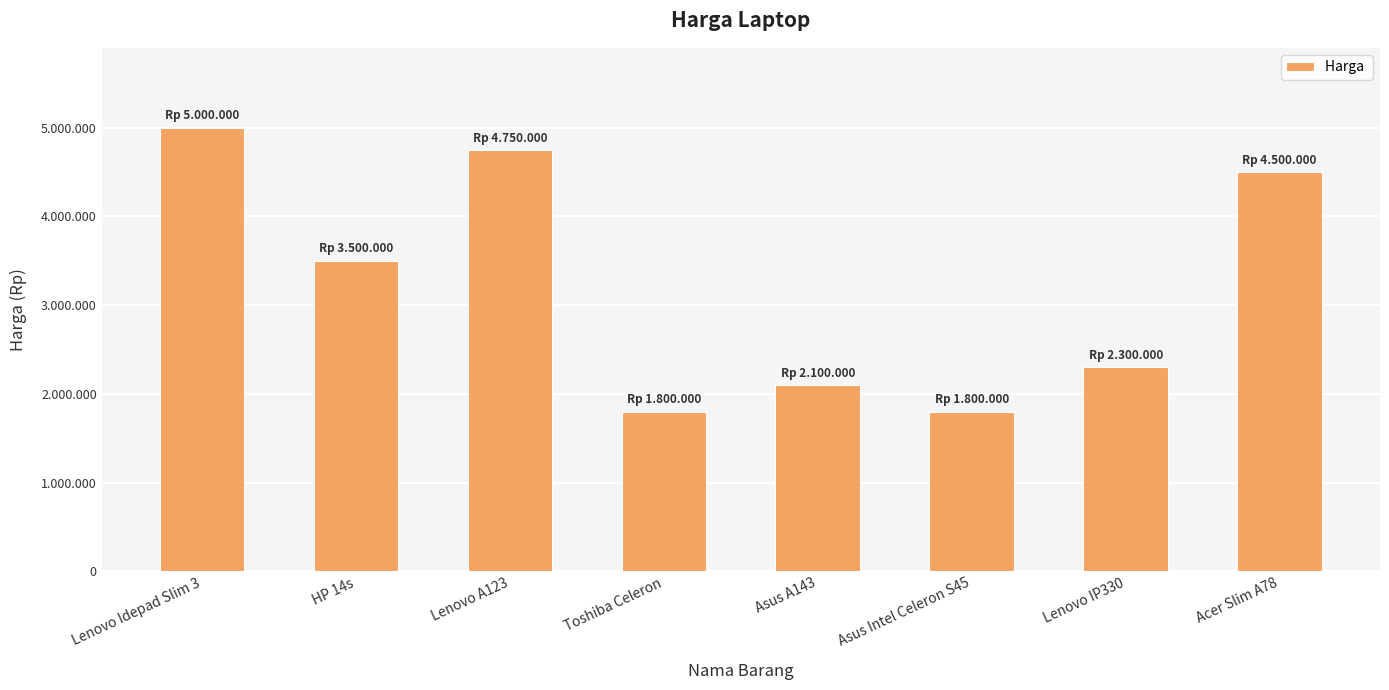

What is the label of the 7th bar from the right?

HP 14s